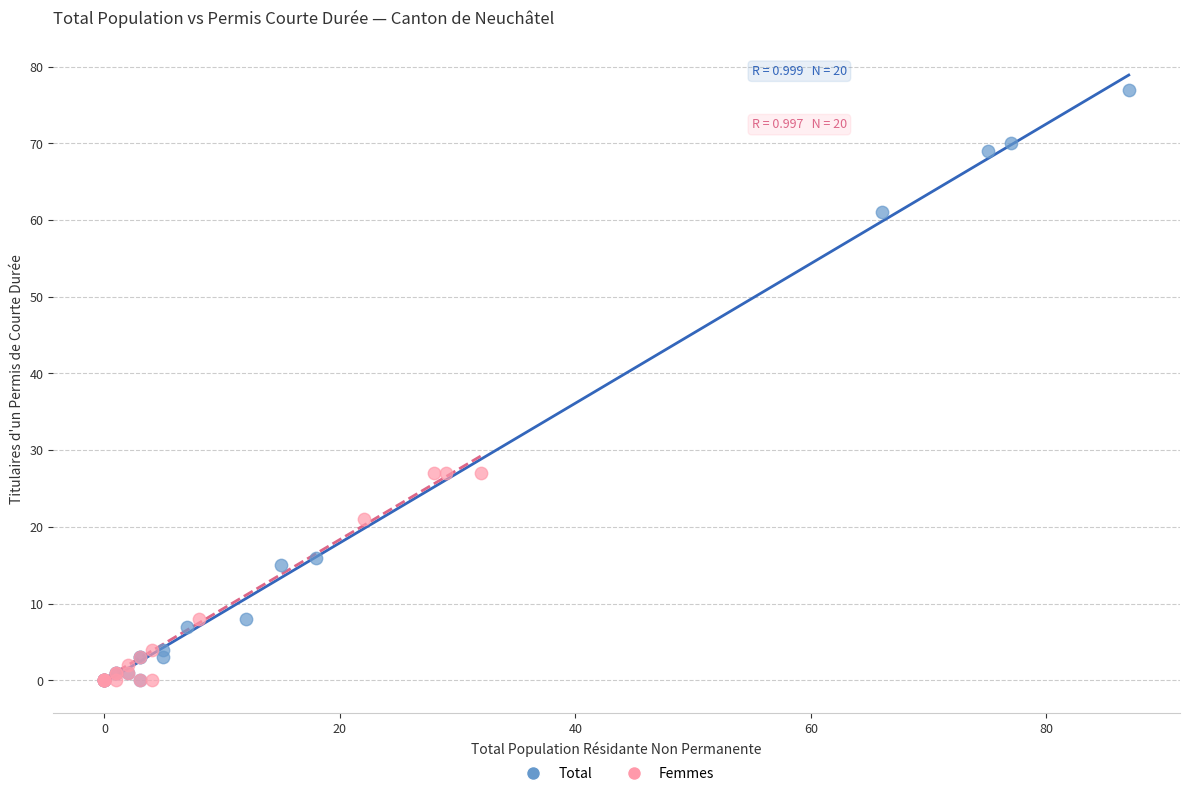

Which series has the widest spread of Y values?

Total